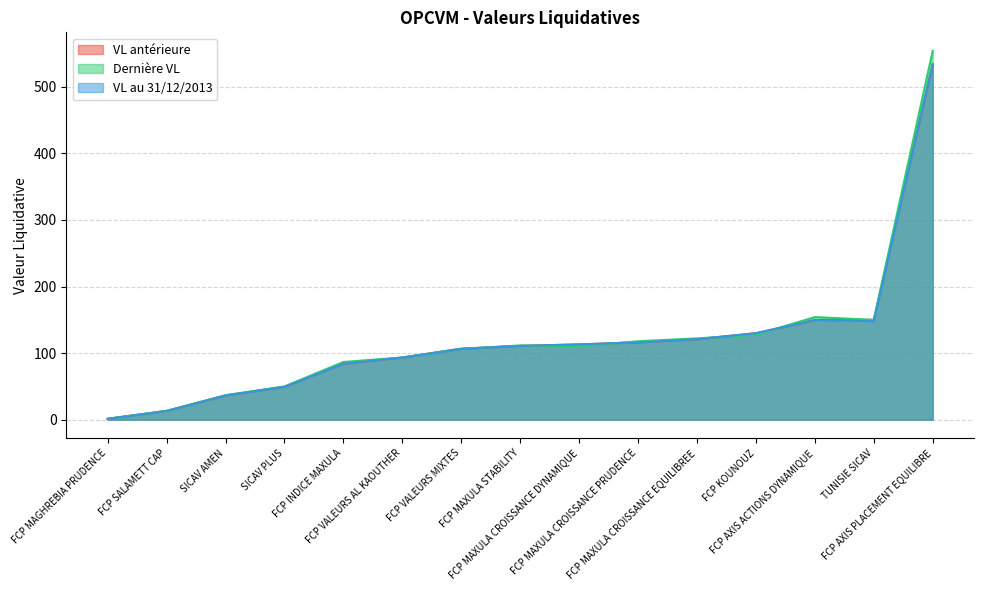

Does the chart display data point markers on the line(s)?

No